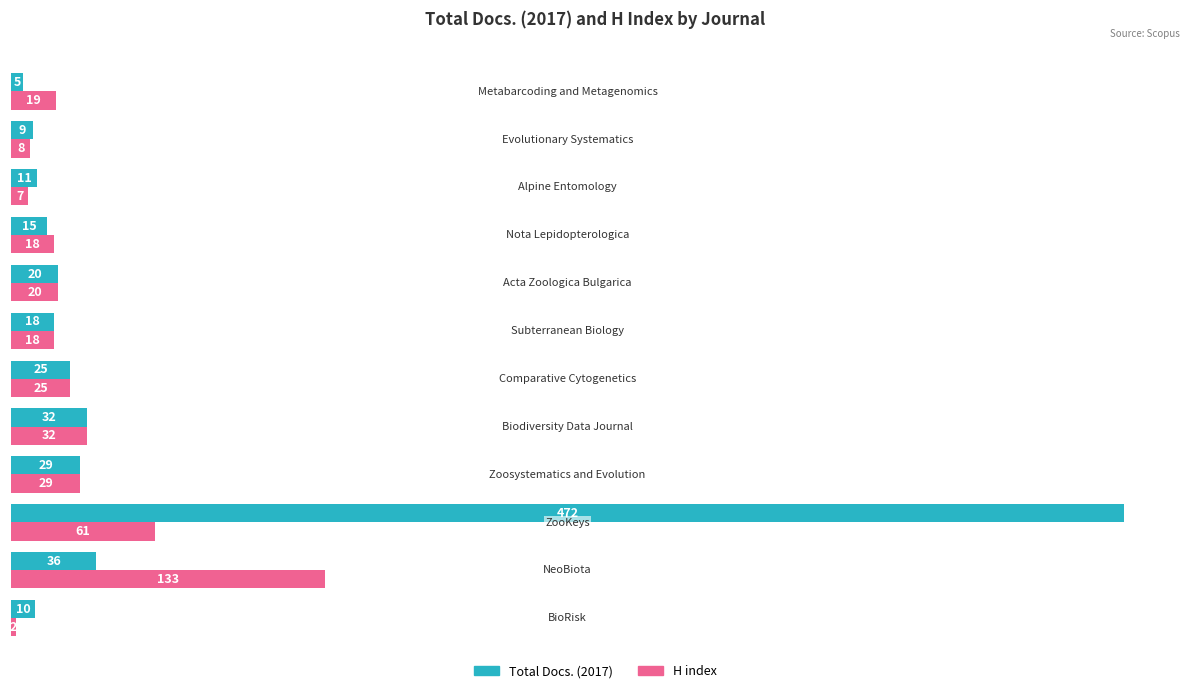

Which series has the largest total across all categories?

Total Docs. (2017)